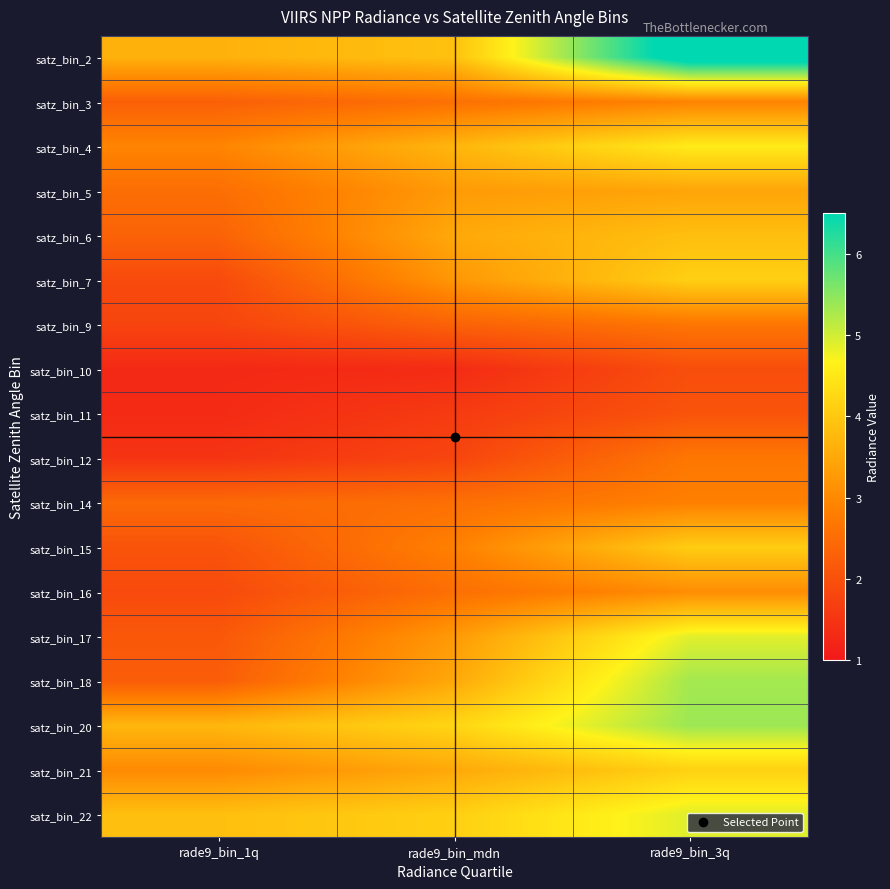

What is the total value across all series at rade9_bin_1q?

42.8